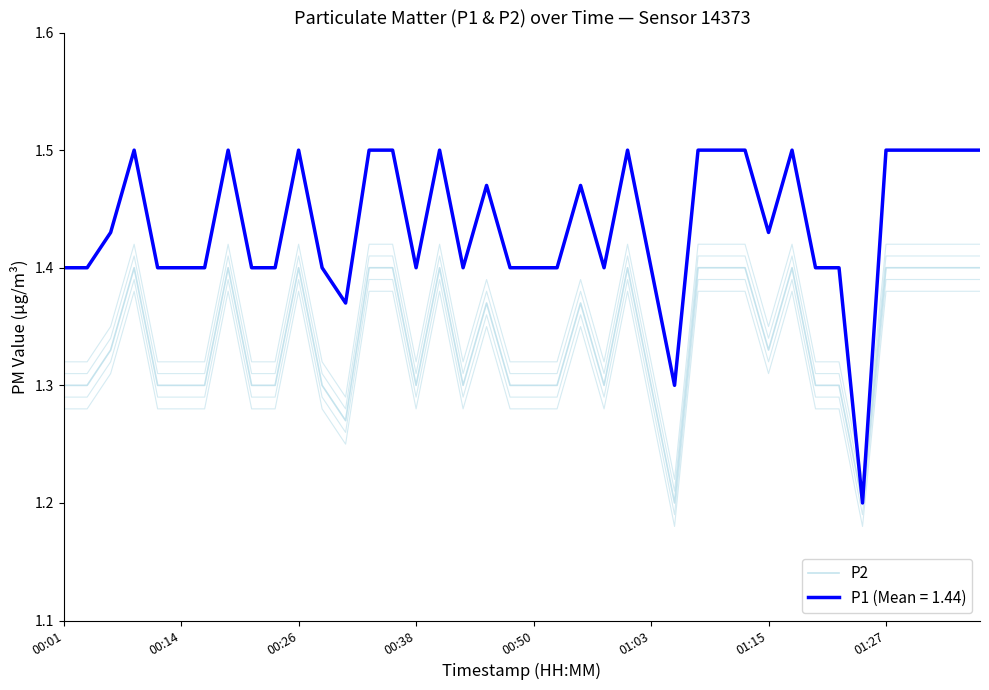

Read the value at 27.

1.4